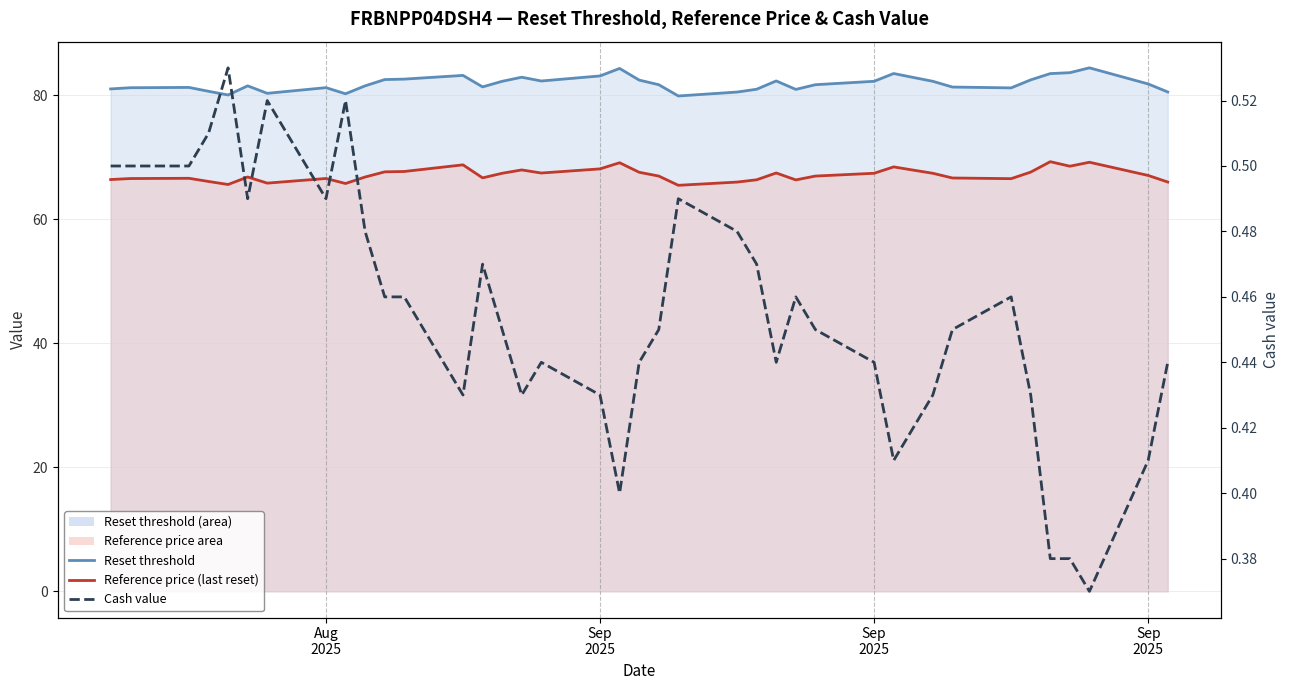

The Reference price (last reset) series shows 121.9 at 29. True or false?

False